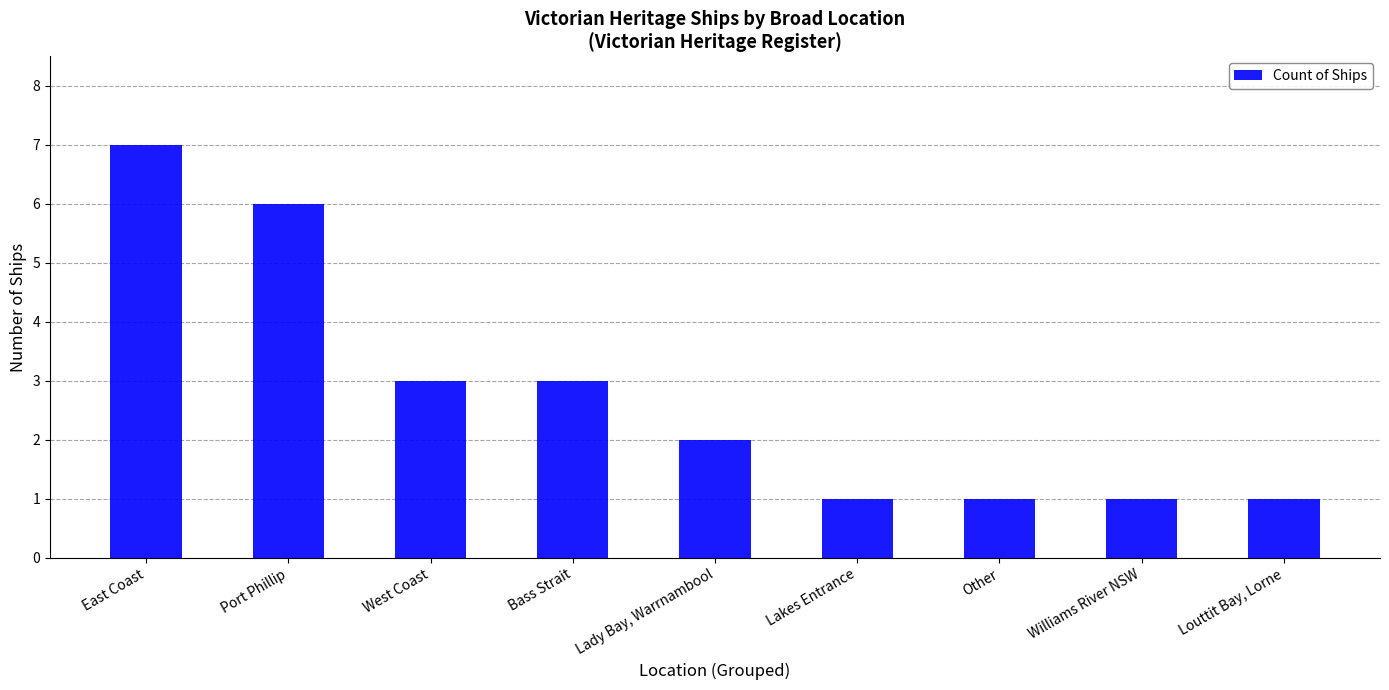

Reading right to left, transcribe all the data shown in this chart.

1	1	1	1	2	3	3	6	7